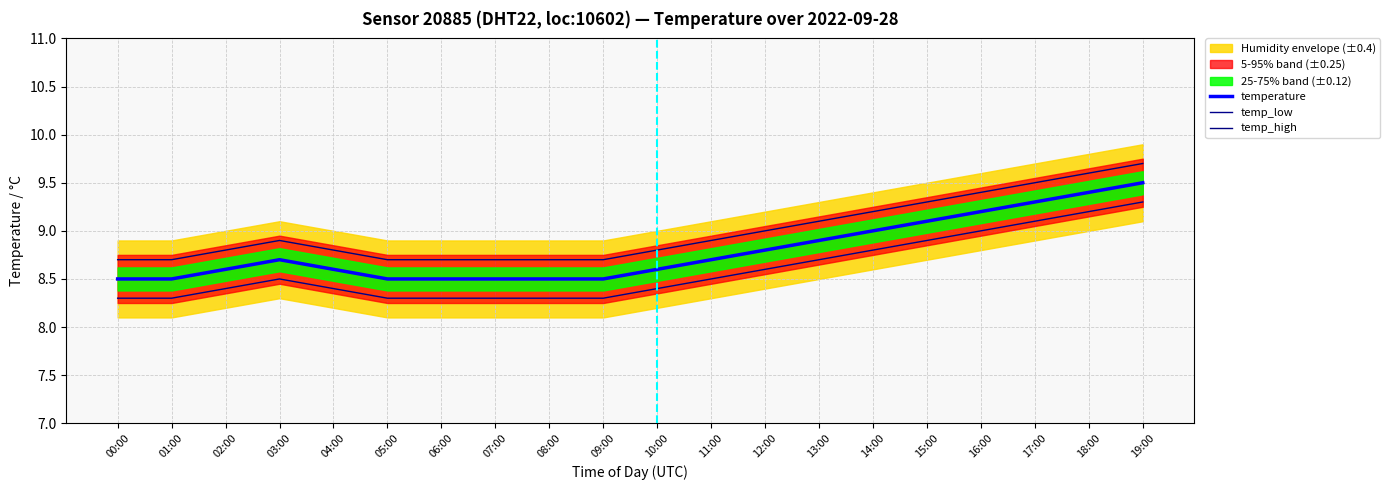

The temp_high series shows 9.5 at 17:00. True or false?

True